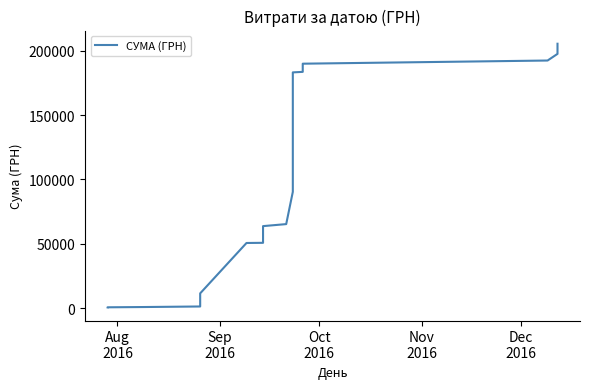

Reading right to left, extract all data points from this chart.

205485.8	197605.8	192435.8	189975.8	187298.6	183623.4	183215.5	151208.5	149333.5	124259.5	92252.5	90377.5	65303.5	63738.5	59818.0	59729.0	57866.6	57835.0	57708.5	57344.1	57312.5	57186.0	53265.5	53176.5	51314.1	51282.4	51155.9	50791.6	50759.9	50633.4	11482.6	8735.6	6598.1	6169.8	3422.8	1285.3	856.9	722.0	648.4	615.7